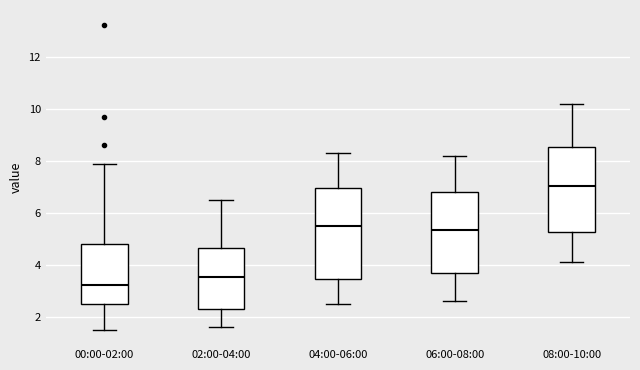

Where does the lower whisker of the box for 00:00-02:00 end on the y-axis? The values are not printed on the chart, so give them approximately, as read against the axis.

1.6